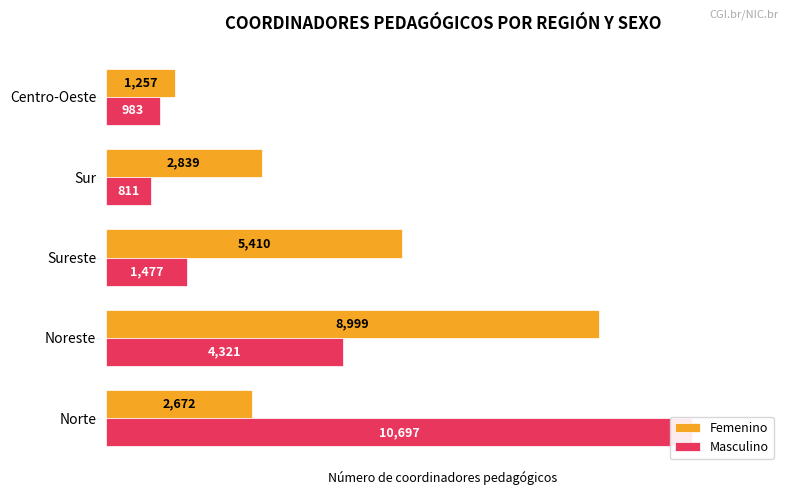

How many data points does each series have?

5